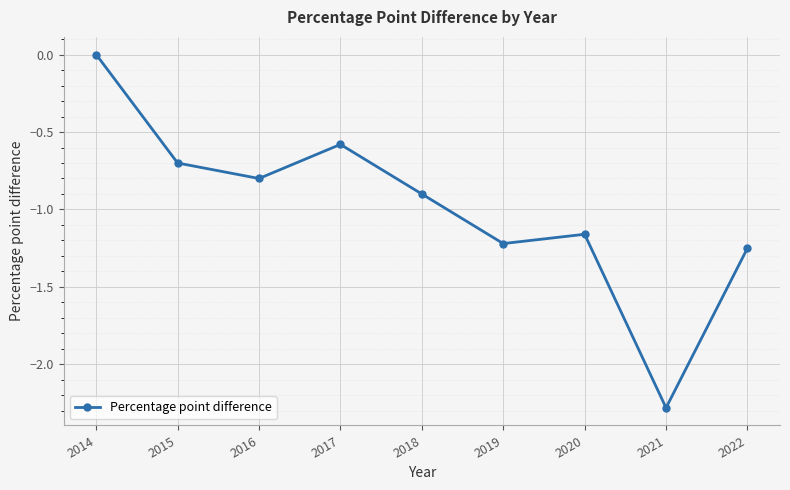

What is the change in value from 2016 to 2018?

-0.1